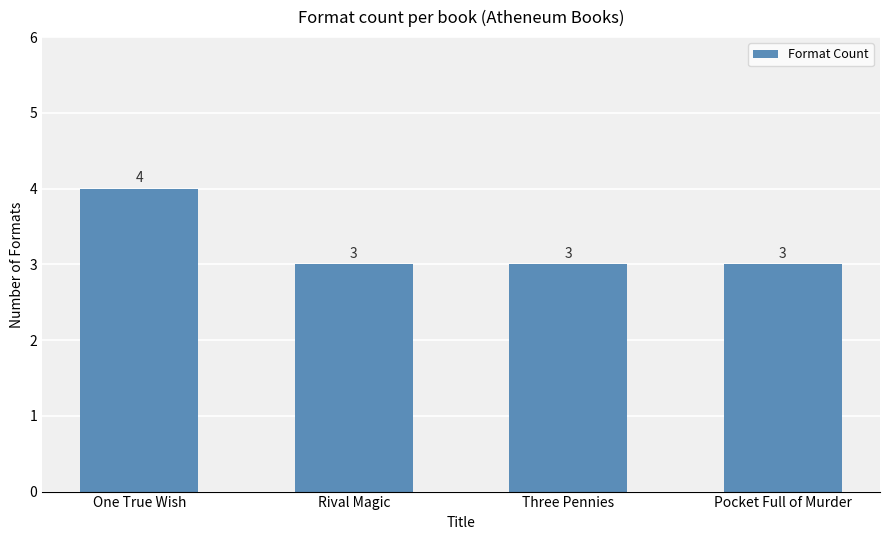

Reading left to right, list all the values displayed in this chart.

4	3	3	3